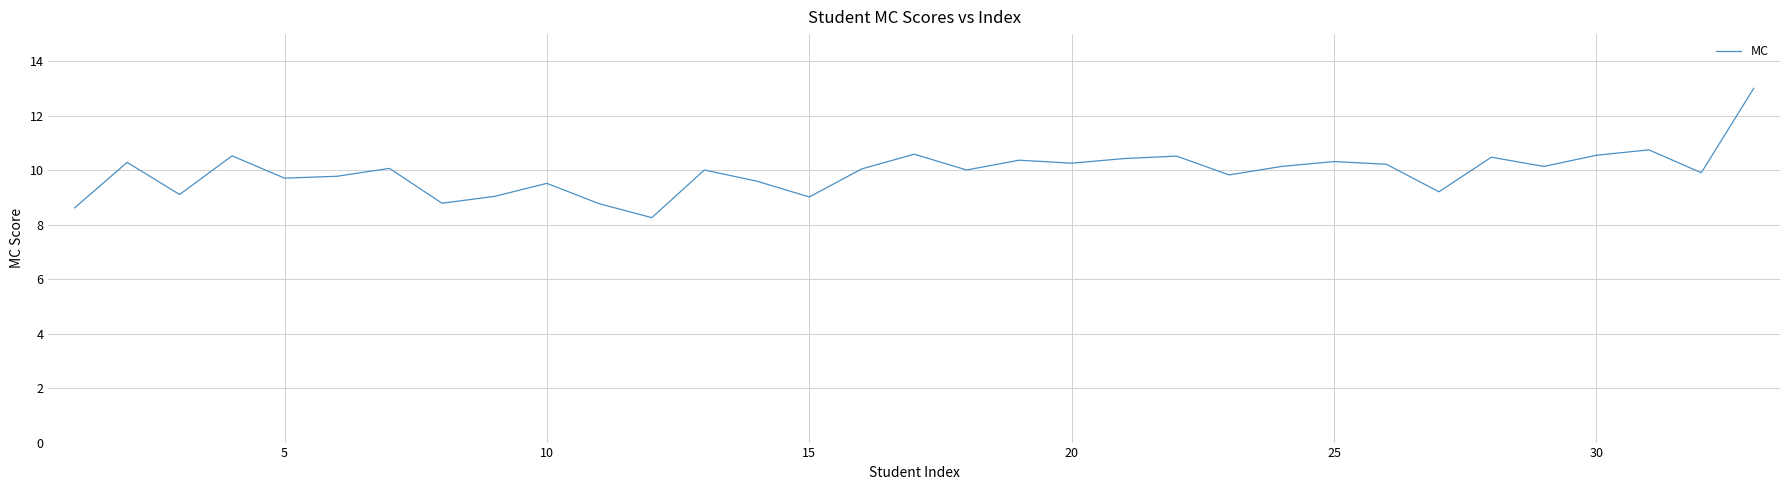

What is the maximum value shown in the chart?

13.0